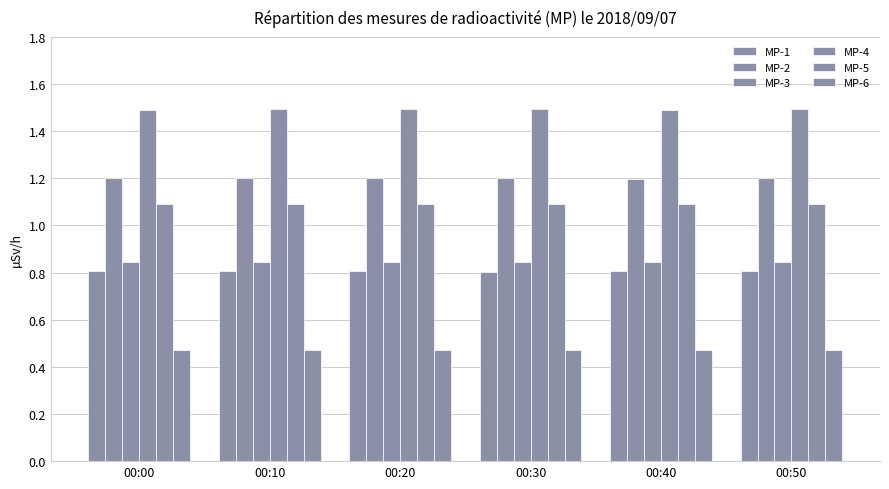

Count the number of data series in this chart.

6